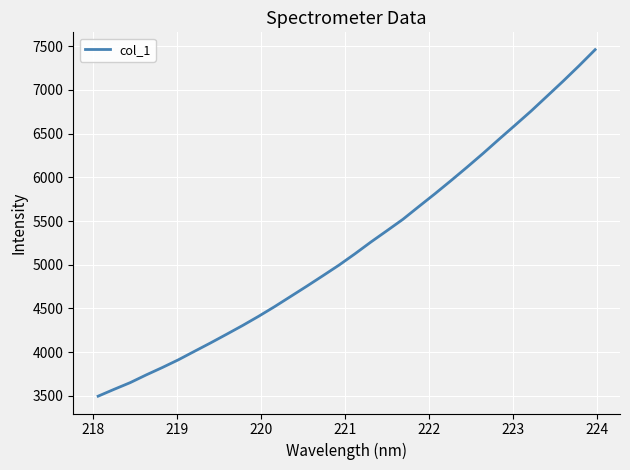

What is the difference between the second highest and second lowest values?

3701.3